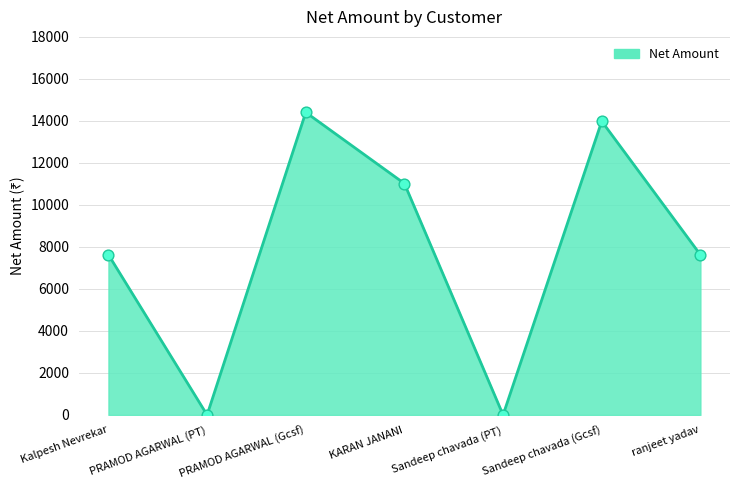

Approximately how many times larger is the value at Kalpesh Nevrekar compared to KARAN JANANI?

0.7